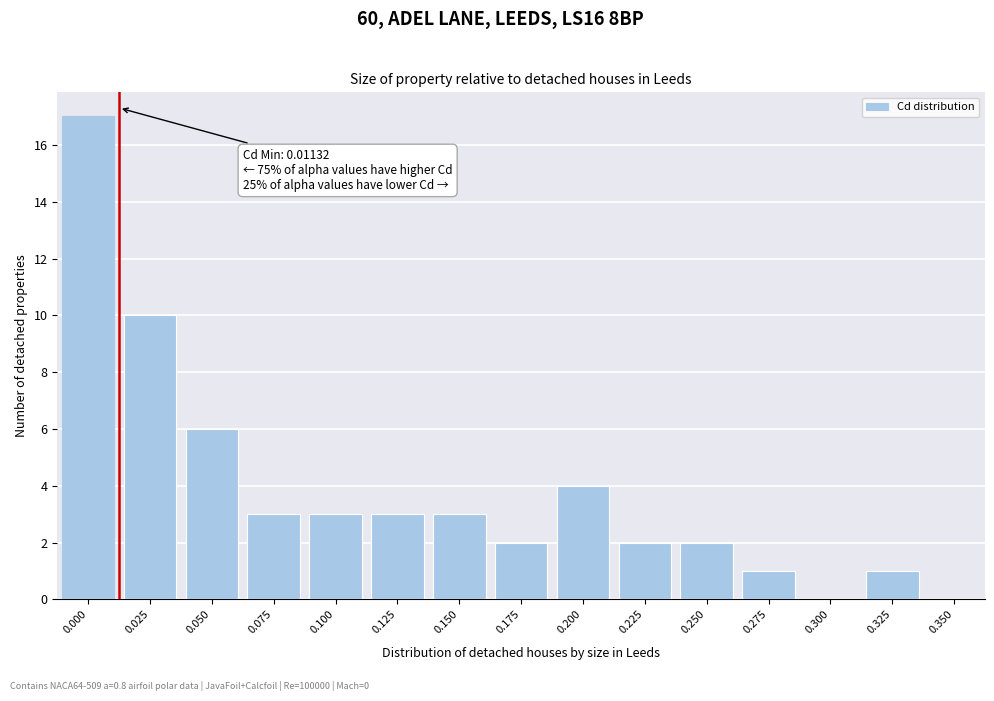

Reading left to right, list all the values displayed in this chart.

0.000=17	0.025=10	0.050=6	0.075=3	0.100=3	0.125=3	0.150=3	0.175=2	0.200=4	0.225=2	0.250=2	0.275=1	0.300=0	0.325=1